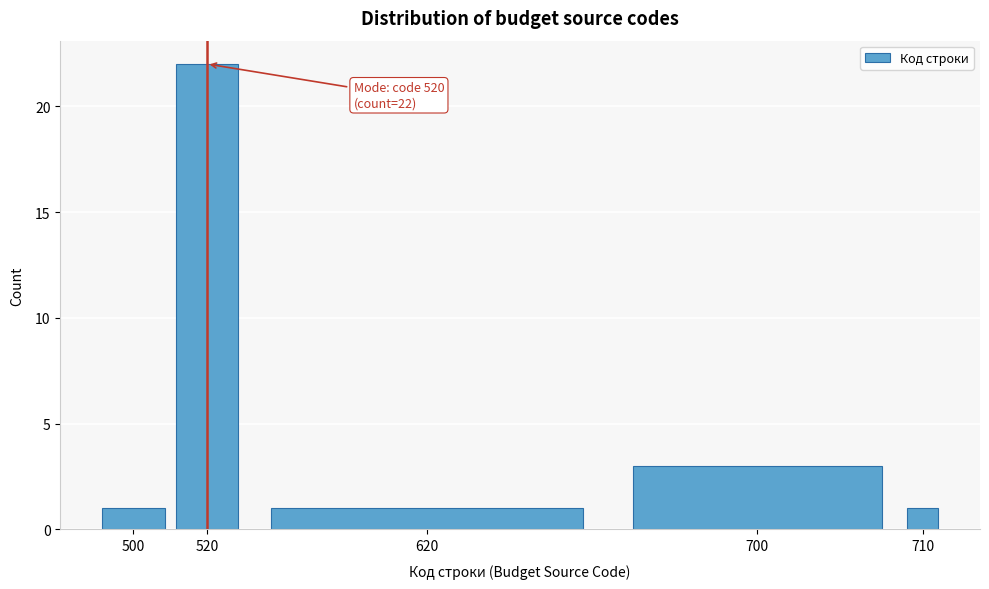

Reading right to left, transcribe all the data shown in this chart.

1	3	1	22	1